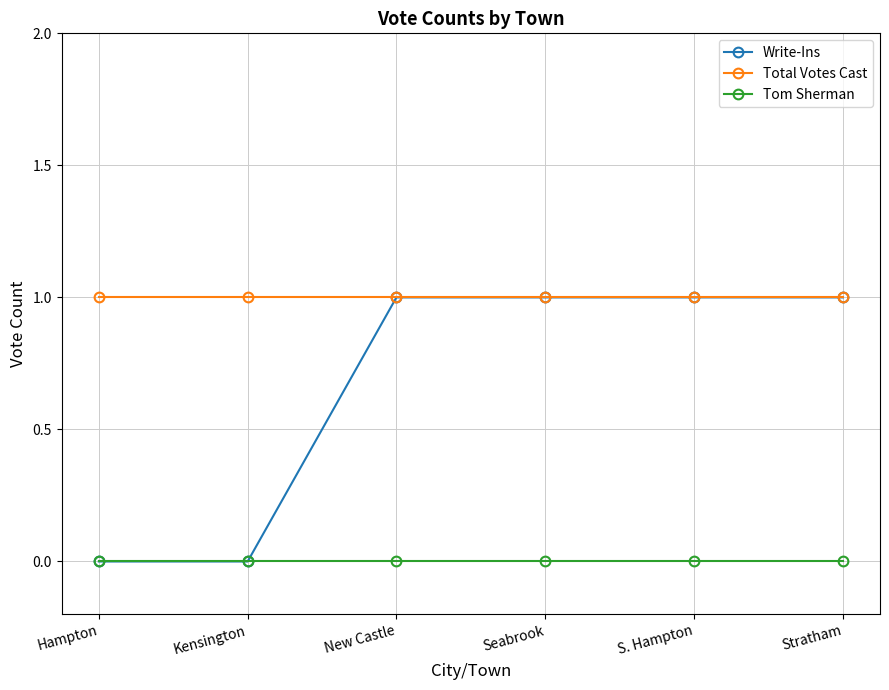

Rank the series by their average value, from highest to lowest.

Total Votes Cast, Write-Ins, Tom Sherman